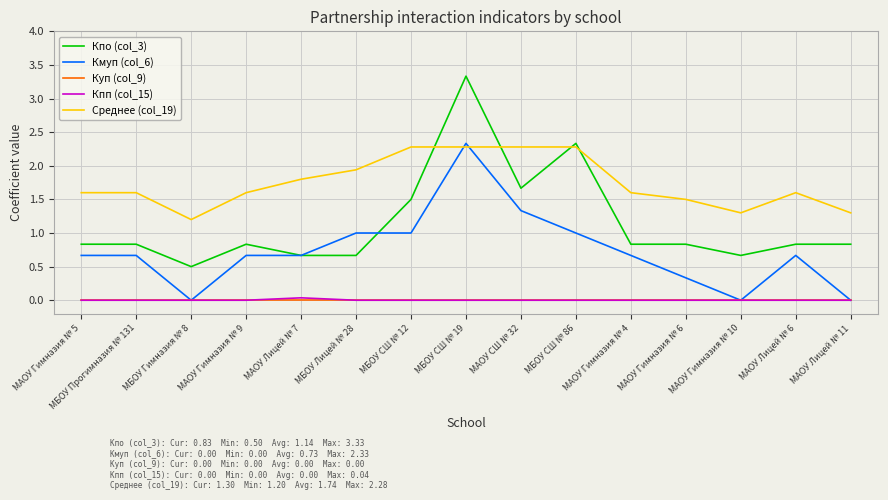

True or false: Кпо (col_3) and Куп (col_9) cross at least once.

False